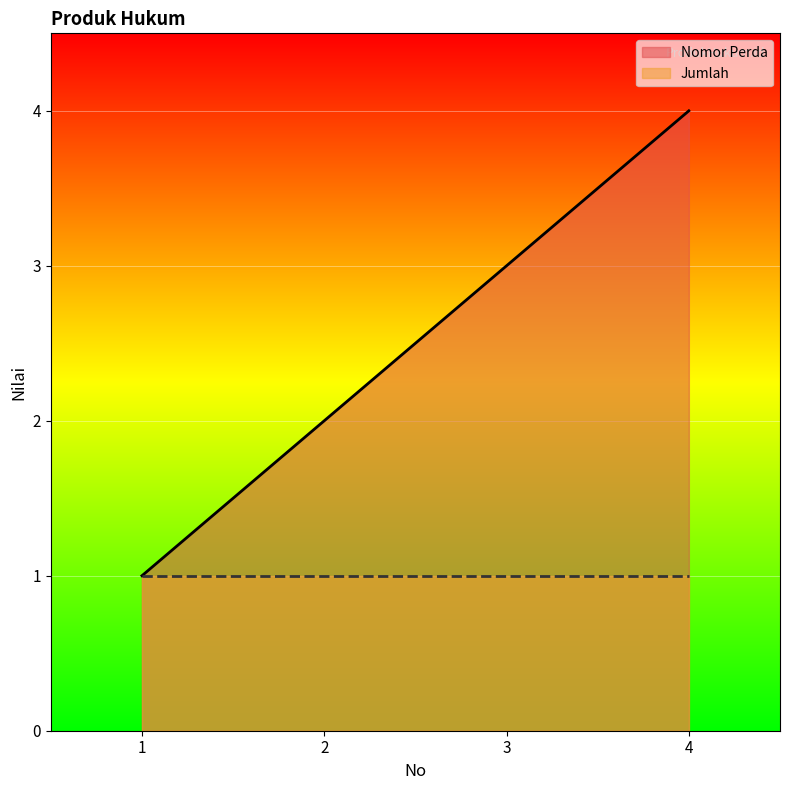

Reading right to left, transcribe all the data shown in this chart.

4	3	2	1